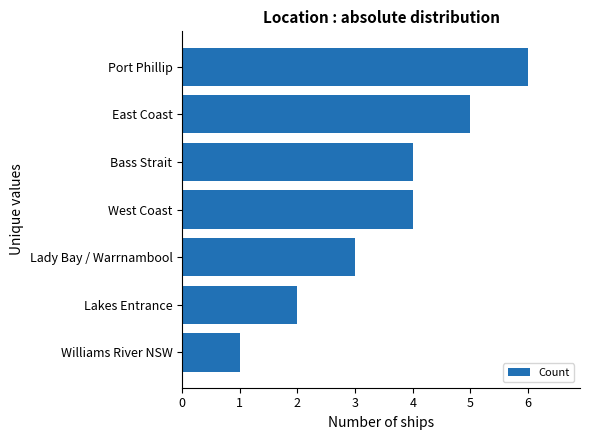

At which label is the value closest to 3?

Lady Bay / Warrnambool